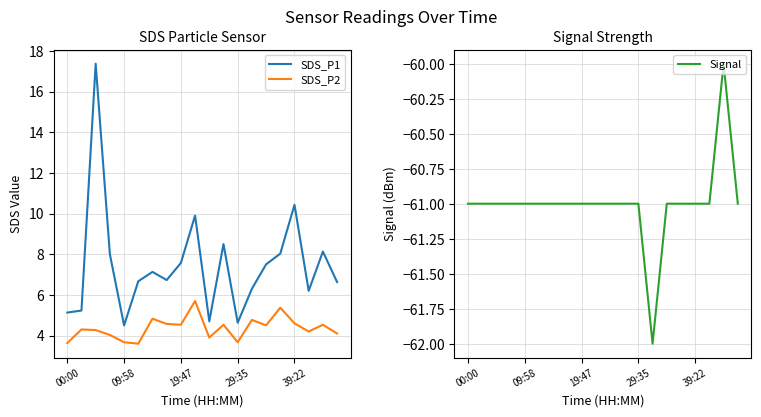

Is the value of SDS_P1 at 18 greater than the value of SDS_P2 at 11?

Yes